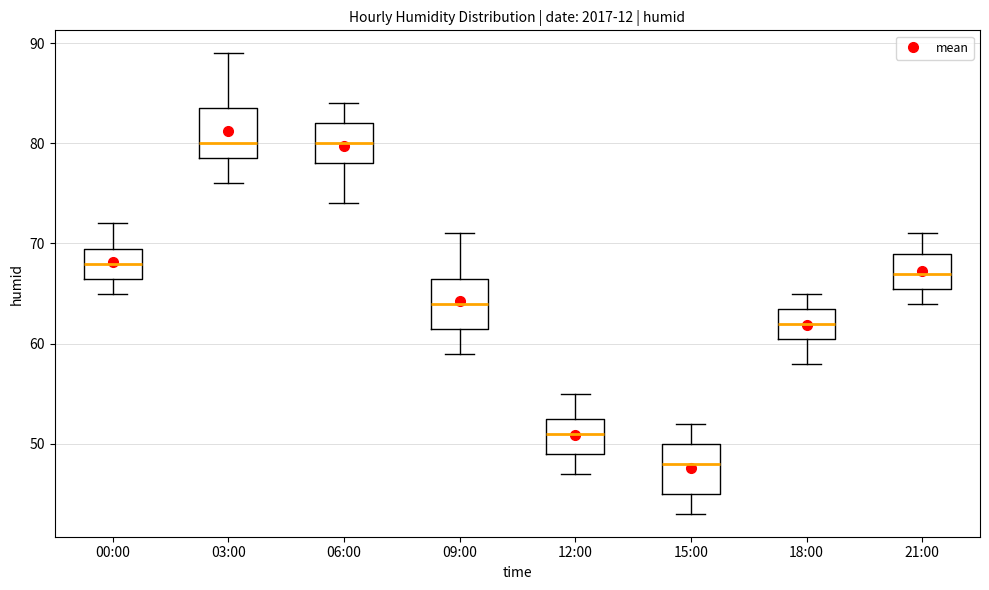

Reading left to right, transcribe this box plot: for each box, give where its median line is, the range the box spans, and where its two whiskers end, as read against the y-axis. The values are not printed on the chart, so give them approximately, as read against the axis.

00:00: median 68, box 67 to 70, whiskers 65 to 72
03:00: median 80, box 79 to 84, whiskers 76 to 89
06:00: median 80, box 78 to 82, whiskers 74 to 84
09:00: median 64, box 62 to 67, whiskers 59 to 71
12:00: median 51, box 49 to 53, whiskers 47 to 55
15:00: median 48, box 45 to 50, whiskers 43 to 52
18:00: median 62, box 61 to 64, whiskers 58 to 65
21:00: median 67, box 66 to 69, whiskers 64 to 71